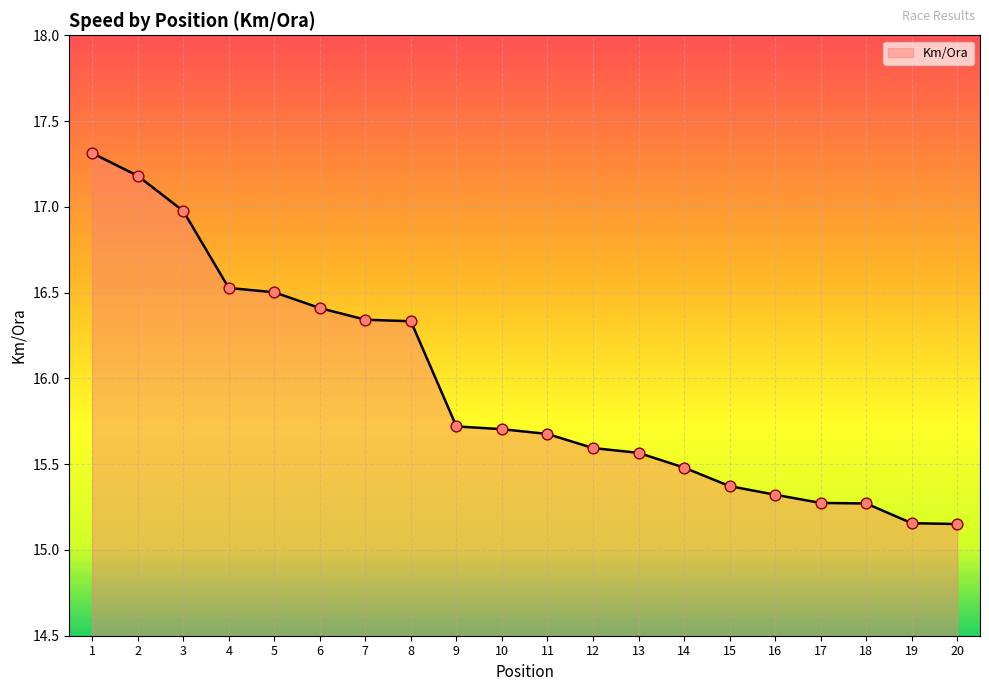

Which has a higher value, 3 or 4?

3